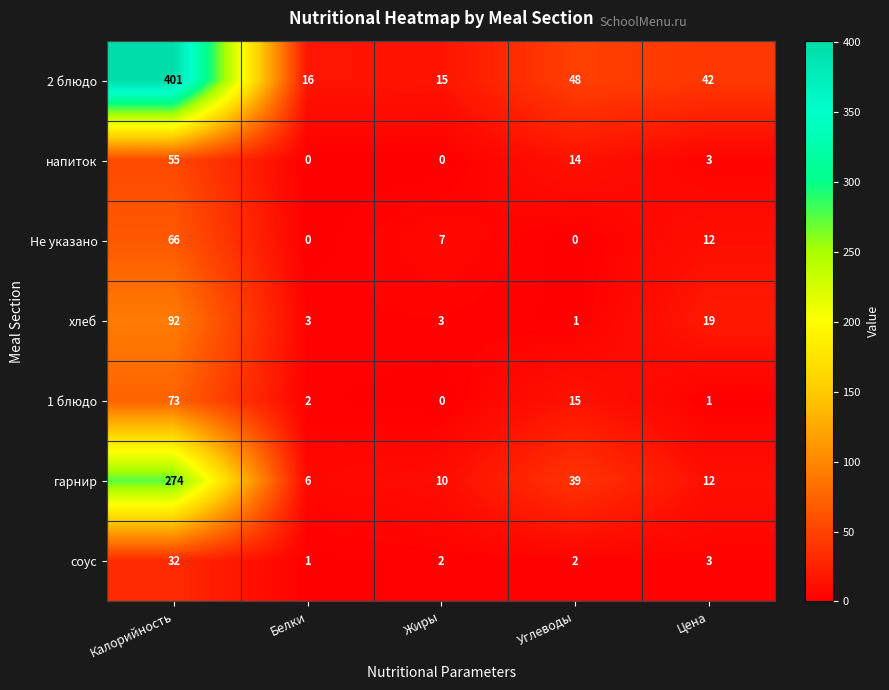

Which series changed the most between Калорийность and Белки?

2 блюдо